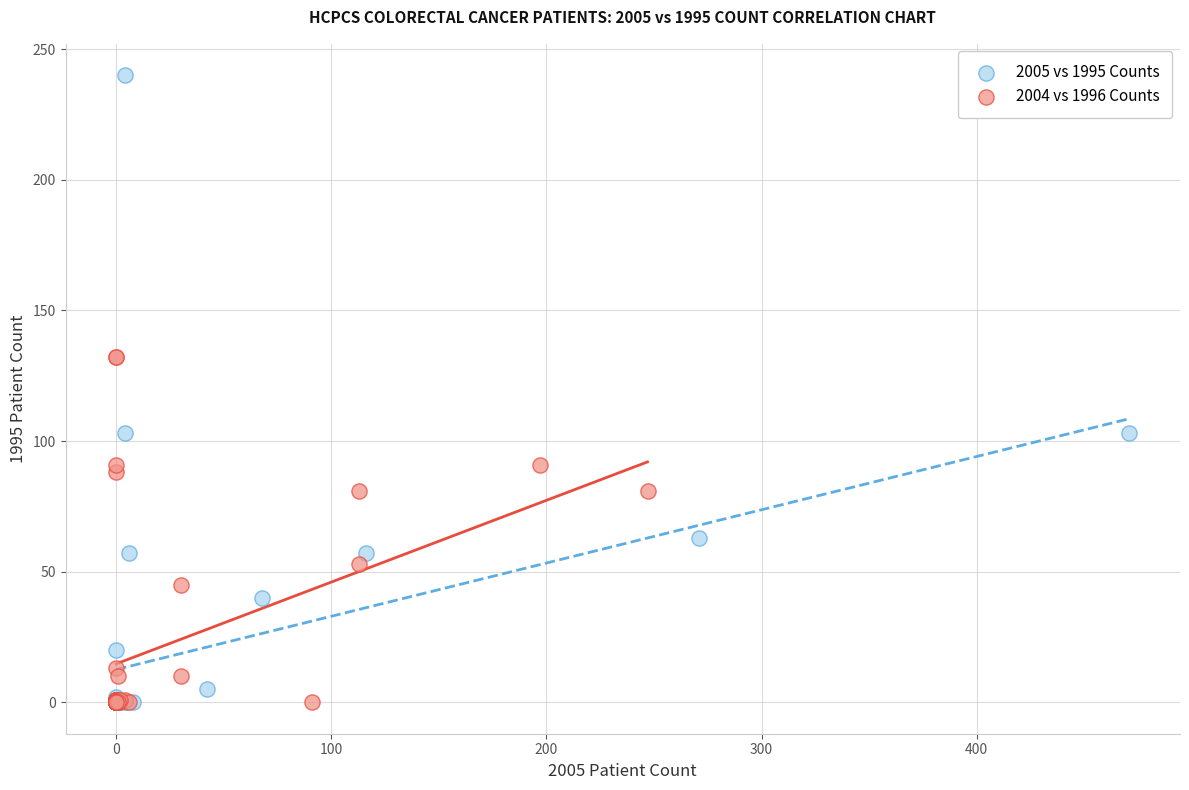

Which series has the largest Y range (max minus min)?

2005 vs 1995 Counts